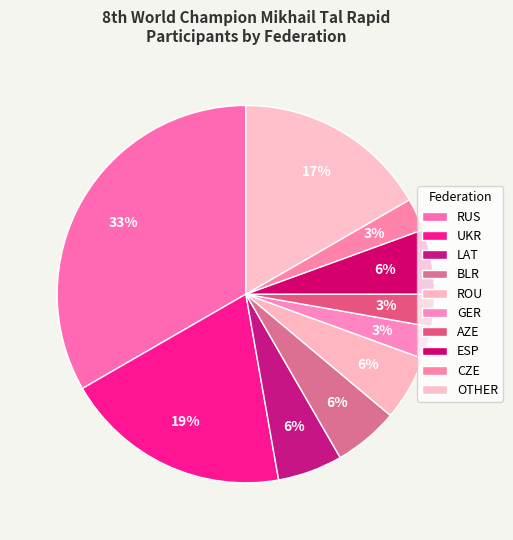

Is RUS the majority of the pie?

No